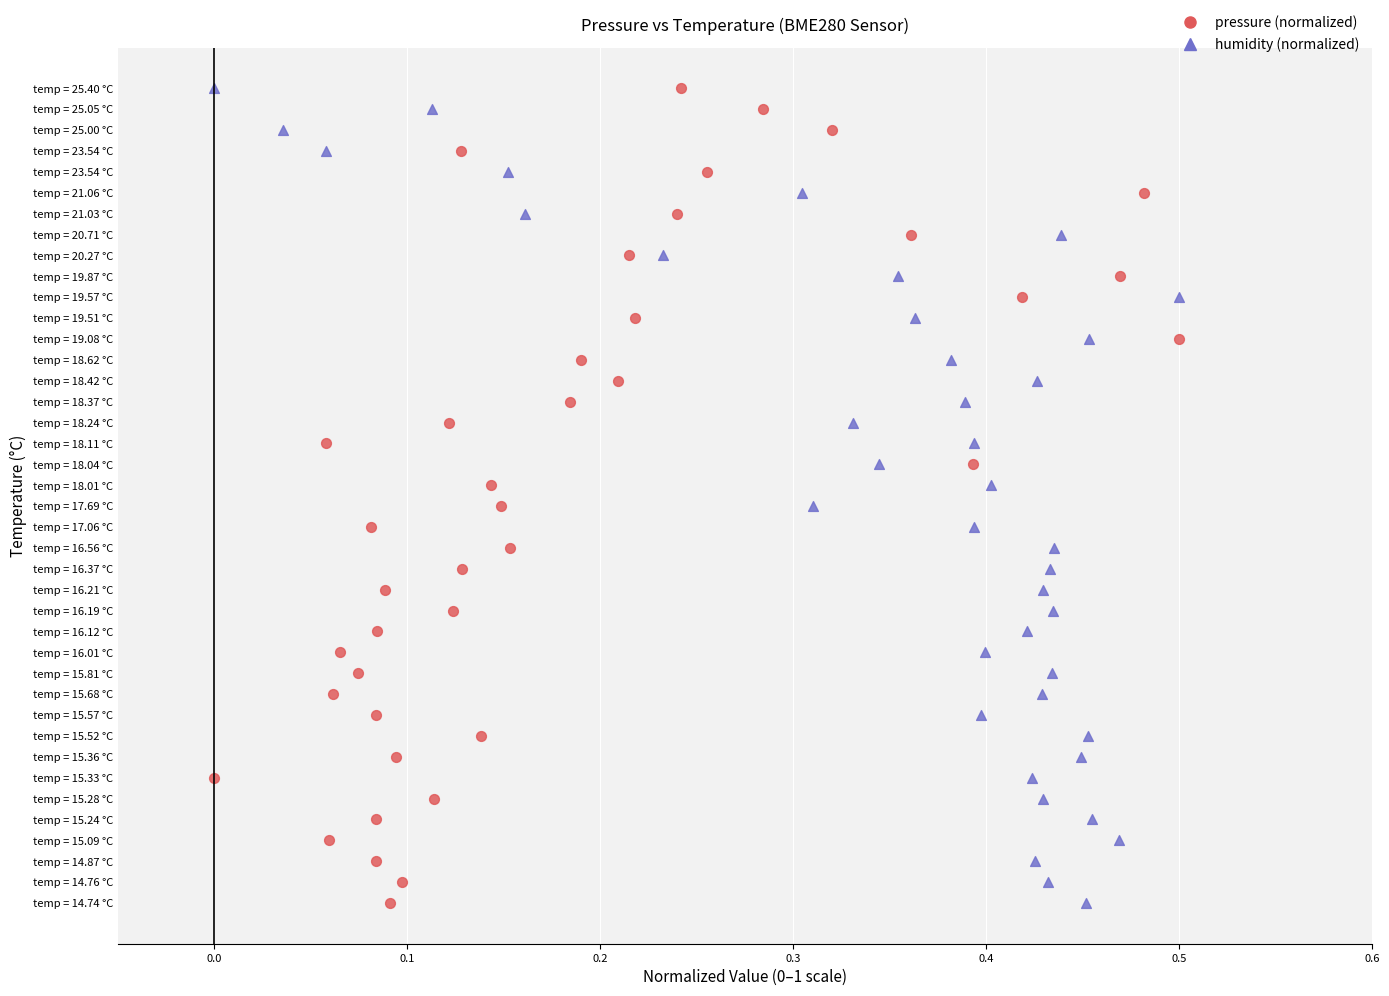

What are all the series names shown in the legend?

pressure (normalized), humidity (normalized)